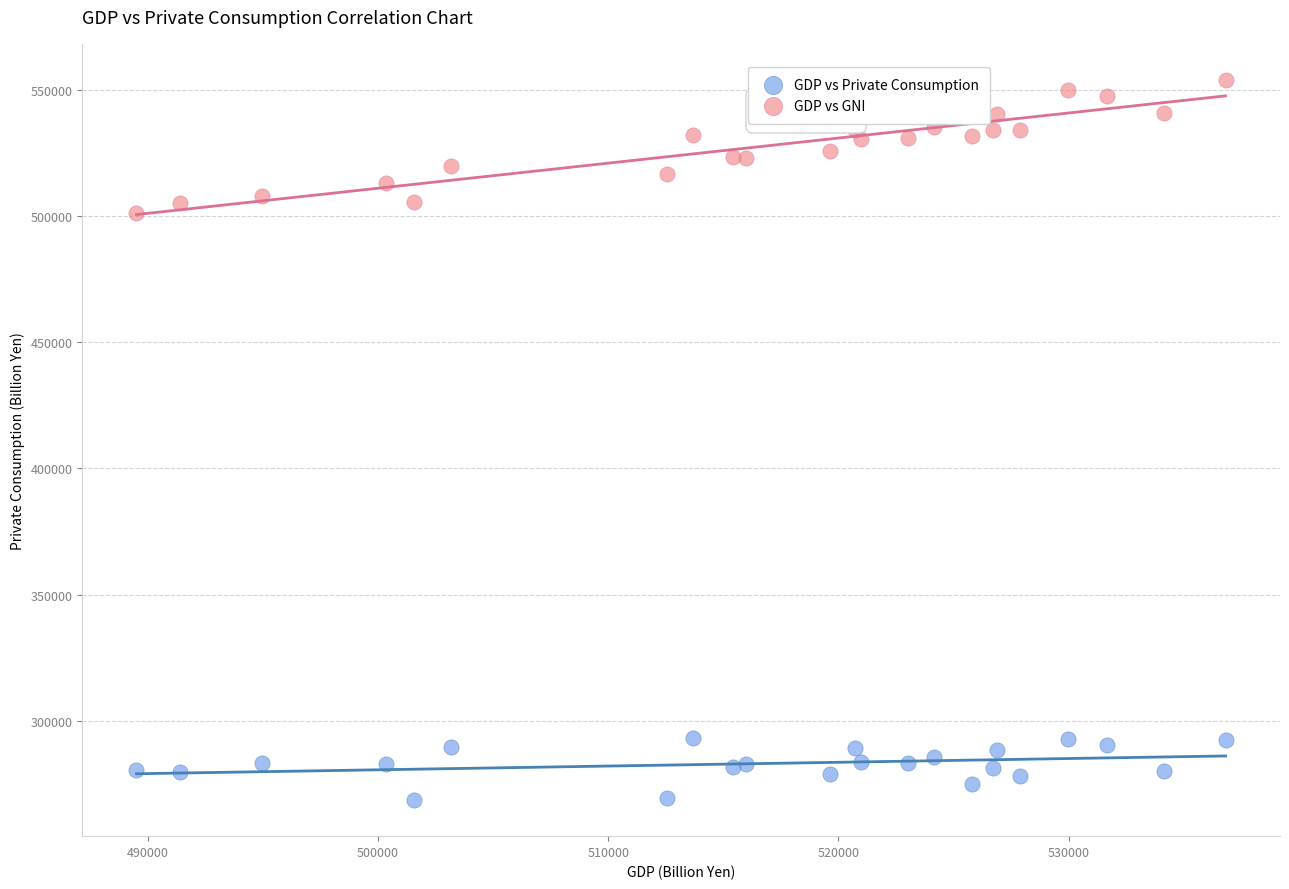

Across all data points, what is the range of Y values (max minus min)?

285717.7